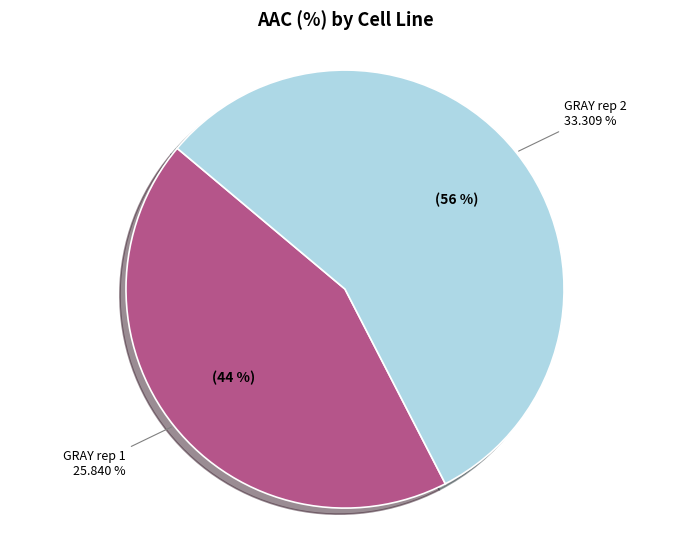

Is there a majority slice in this chart?

Yes